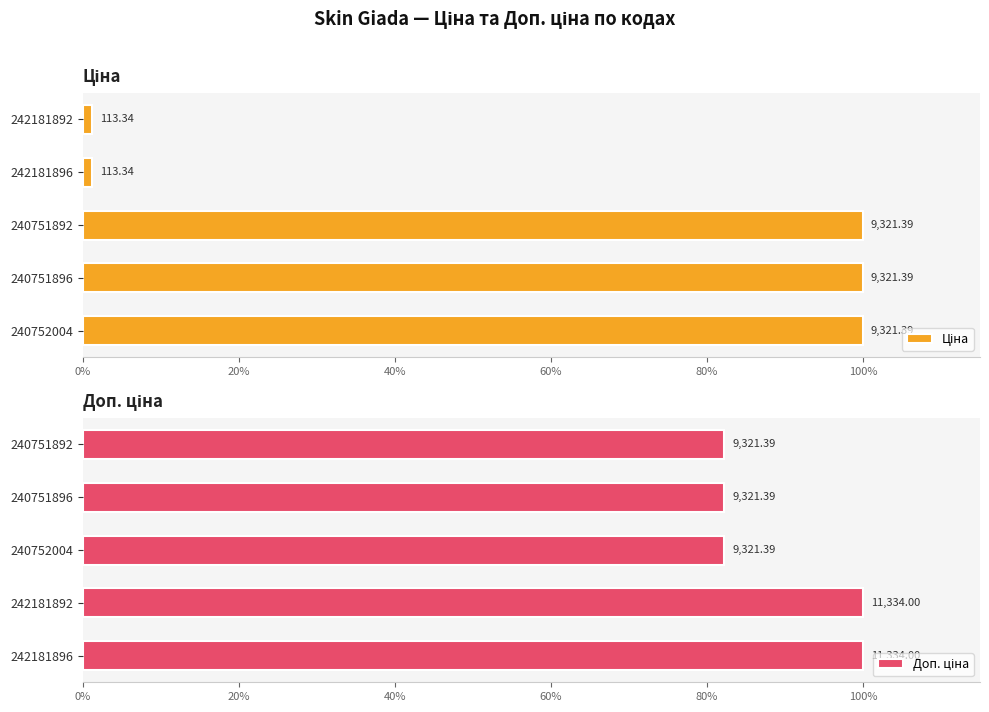

How many values in the Ціна series are below 100?

2